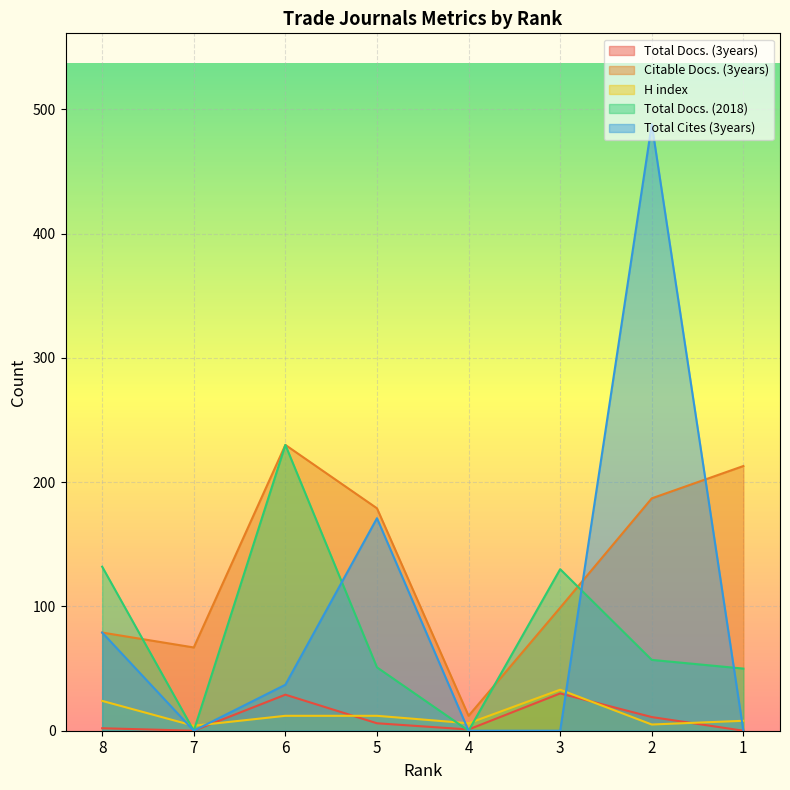

Reading right to left, transcribe all the data shown in this chart.

Total Docs. (3years): 1=0	2=11	3=30	4=1	5=6	6=29	7=0	8=2
Citable Docs. (3years): 1=213	2=187	3=99	4=12	5=179	6=230	7=67	8=79
H index: 1=8	2=5	3=33	4=6	5=12	6=12	7=4	8=24
Total Docs. (2018): 1=50	2=57	3=130	4=0	5=51	6=230	7=0	8=132
Total Cites (3years): 1=0	2=488	3=0	4=0	5=171	6=37	7=0	8=79